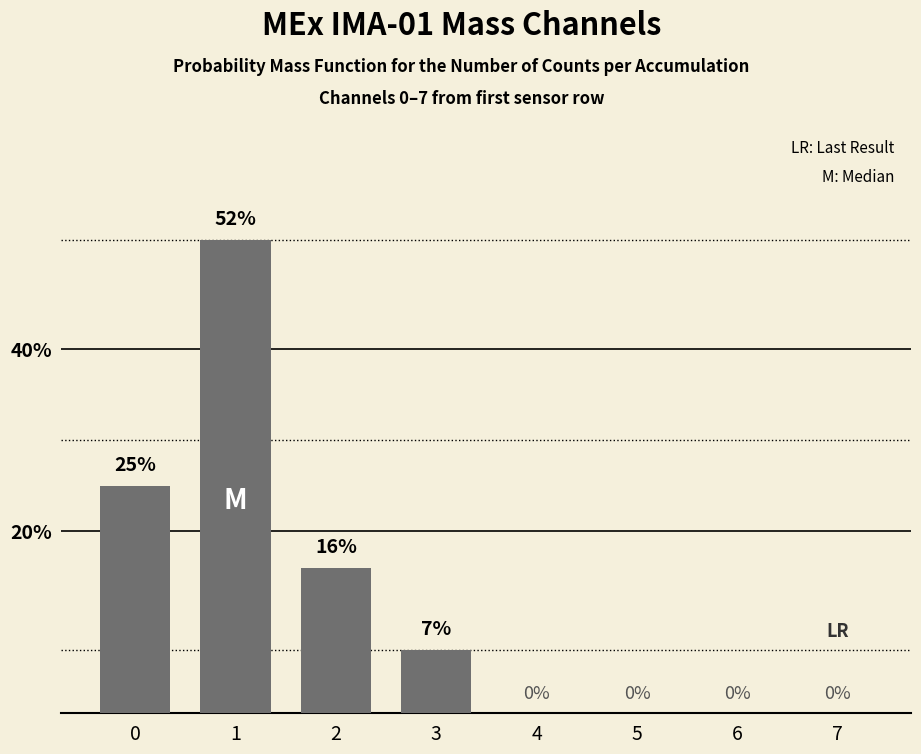

Reading right to left, extract all data points from this chart.

0	0	0	0	7	16	52	25